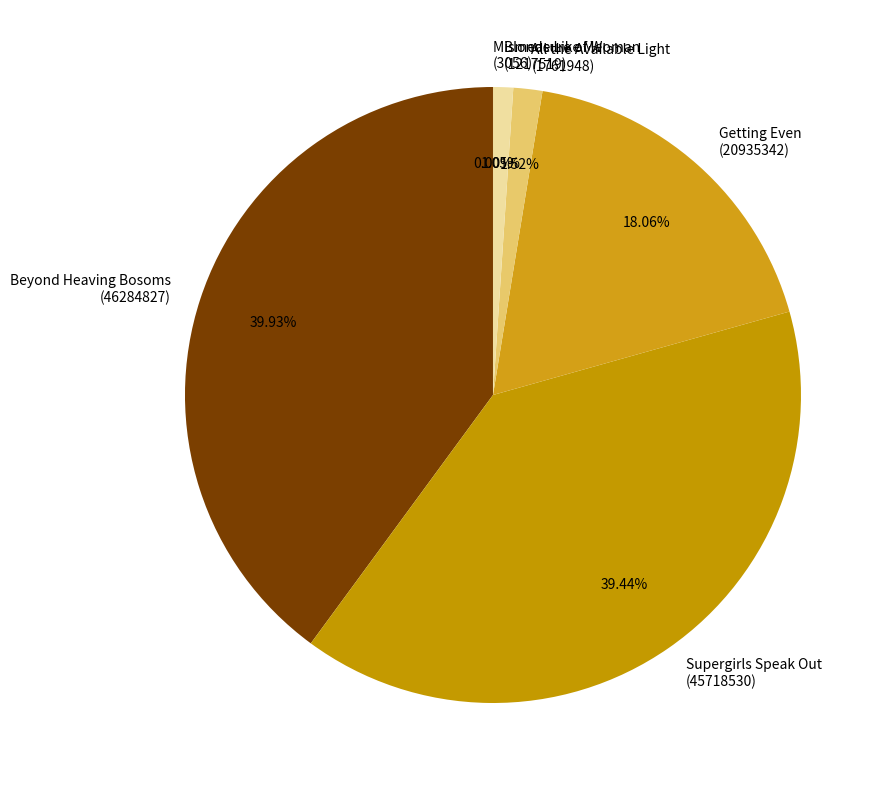

Does any single category account for the majority?

No